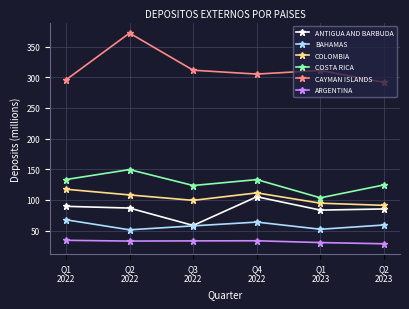

What is the spread (max minus min) of values at Q3
2022?

278.5